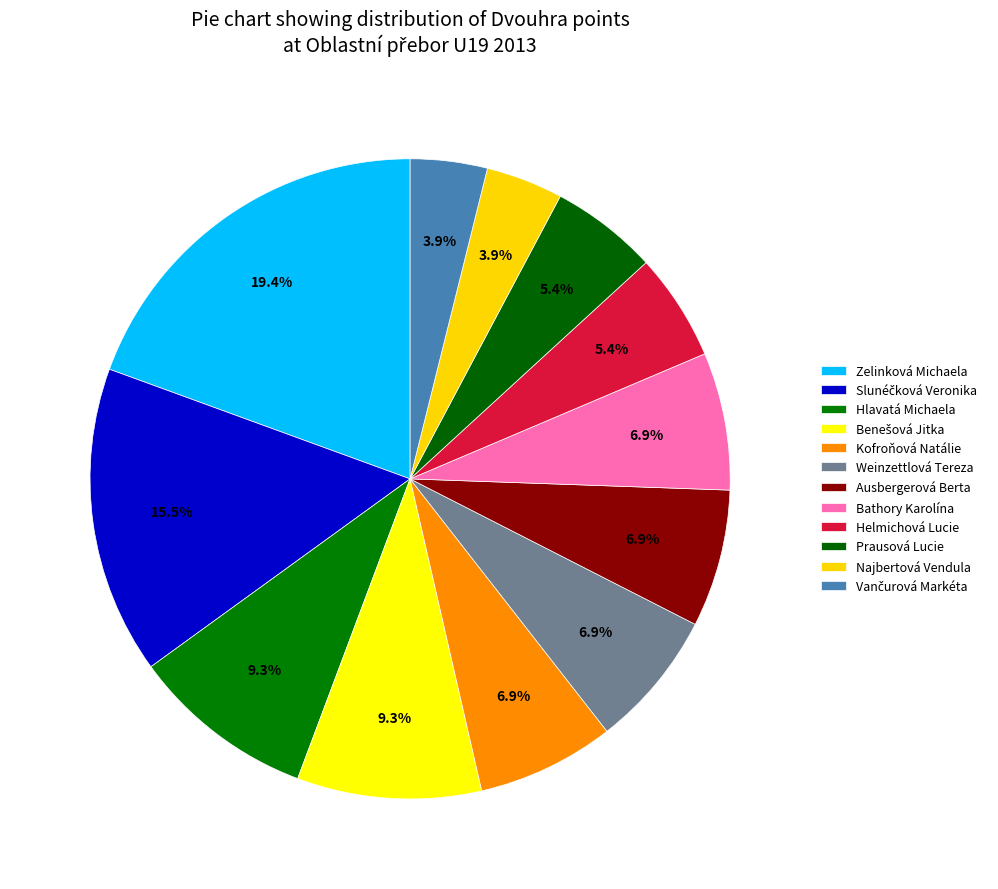

How many slices are in this pie chart?

12